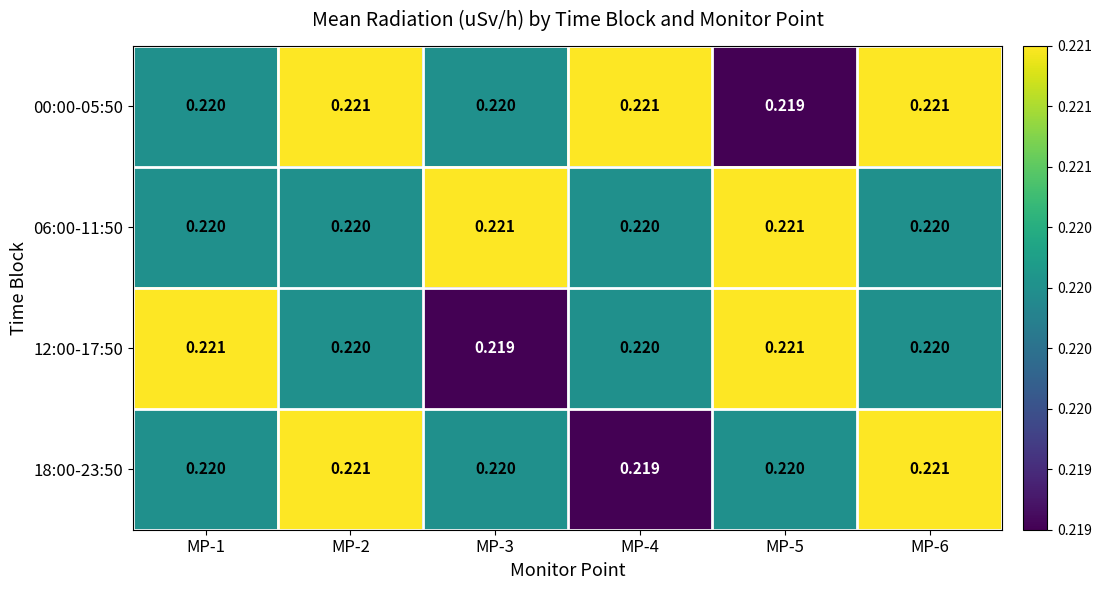

Rank the series at MP-3 from highest to lowest value.

06:00-11:50, 00:00-05:50, 18:00-23:50, 12:00-17:50